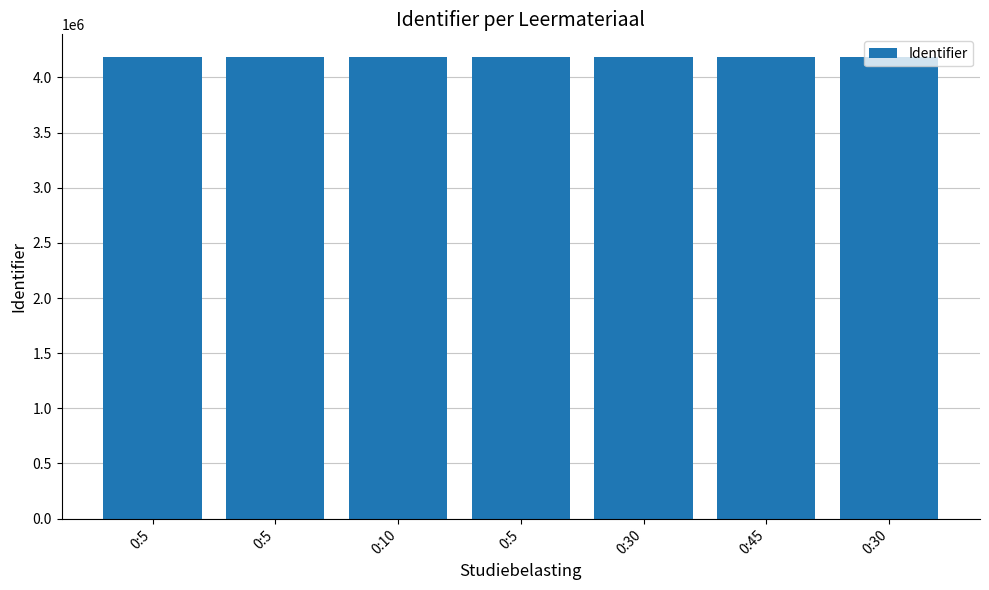

Does the chart contain any negative values?

No